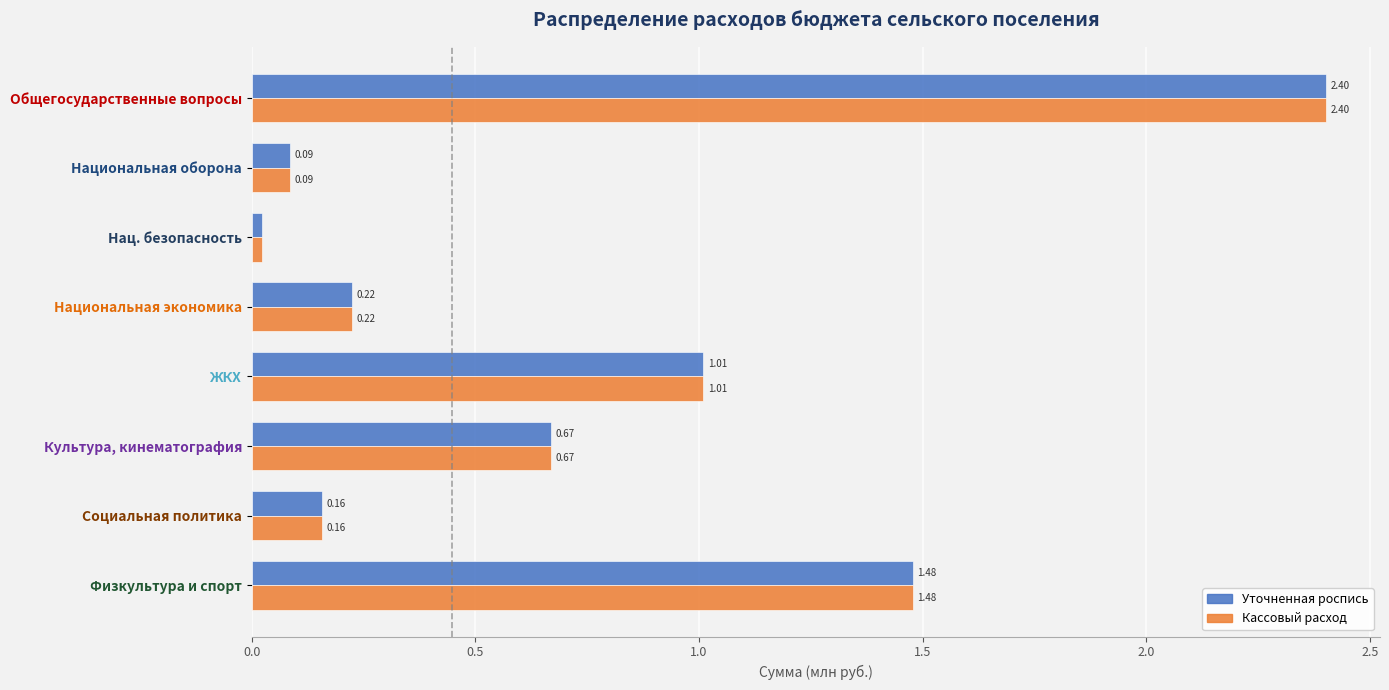

Which category has the lowest value in the Кассовый расход series?

Нац. безопасность